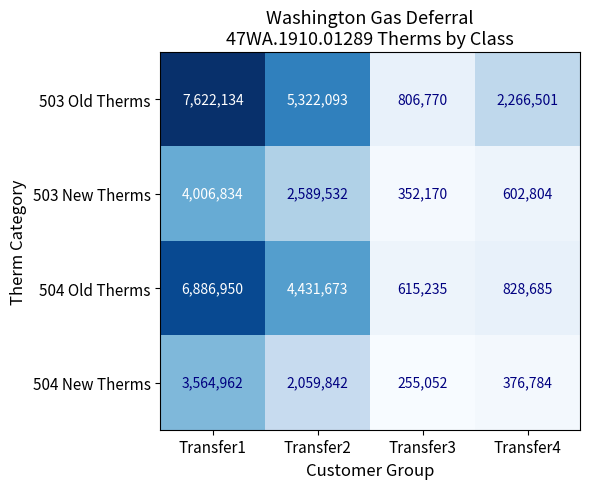

What is the approximate value of 503 Old Therms at Transfer1, to the nearest 100?

7622100